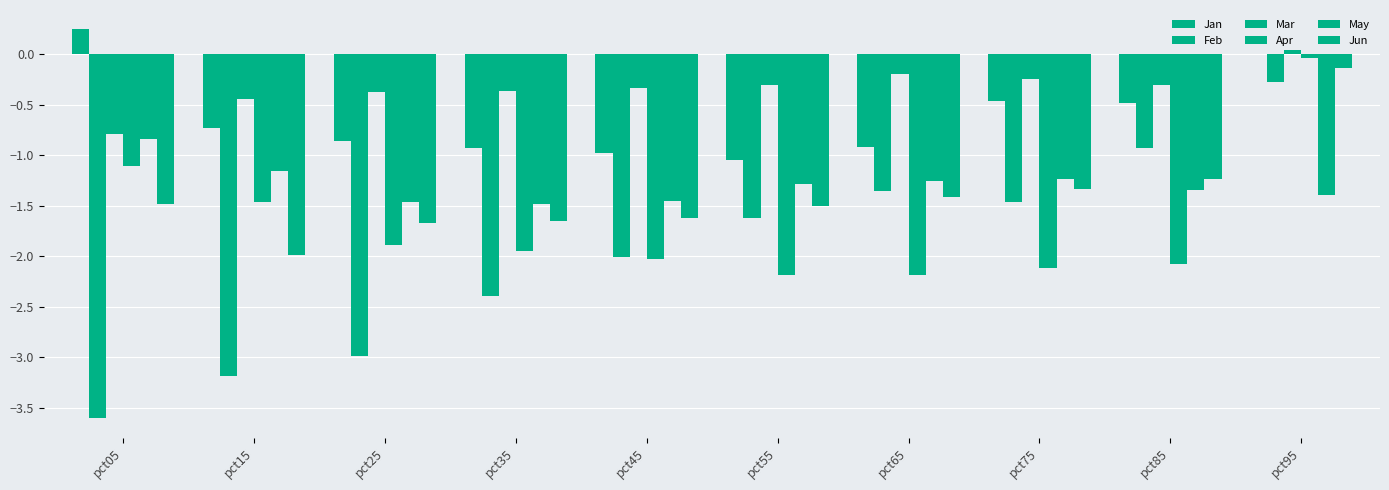

Are the bars grouped side by side (vs. stacked)?

Yes